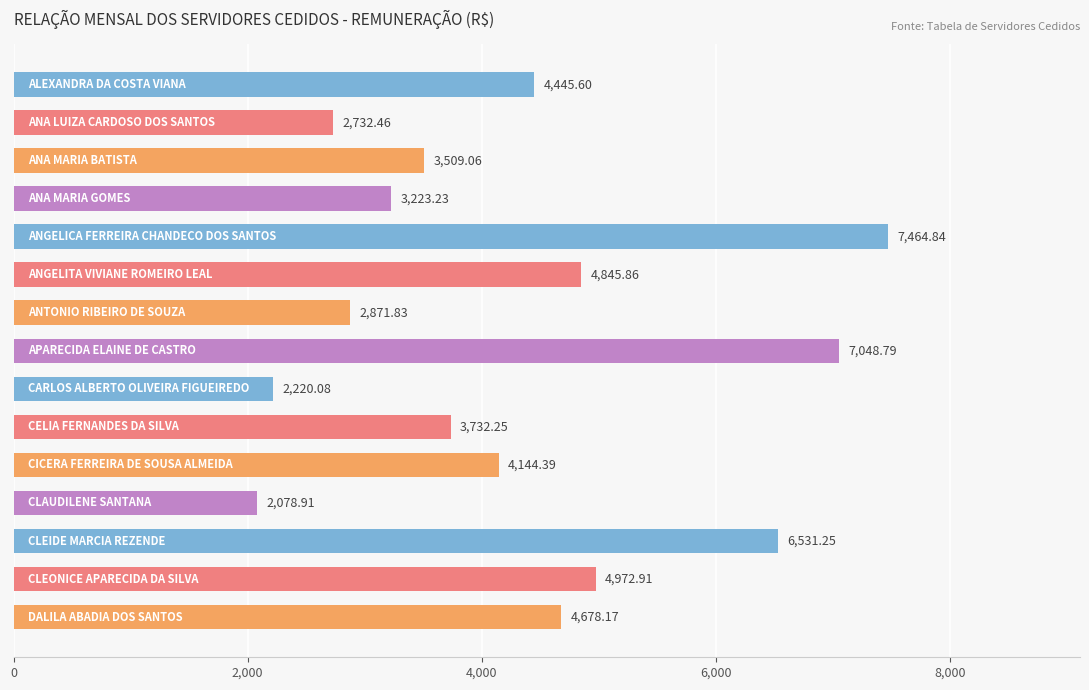

What is the difference between the maximum and minimum values?

5385.9